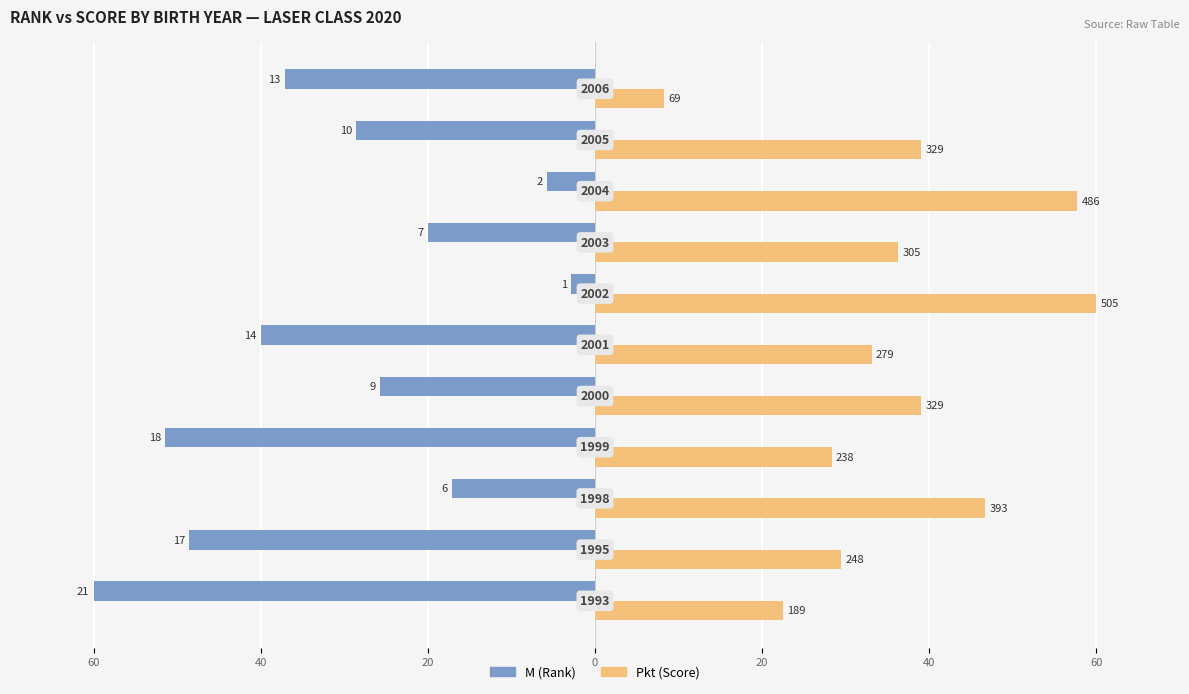

What are all the series names shown in the legend?

M (Rank), Pkt (Score)